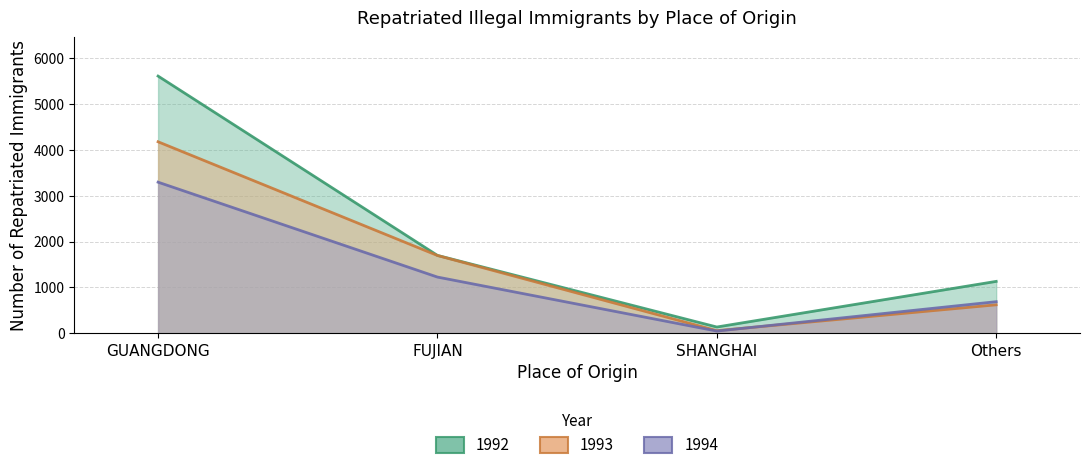

What is the label of the 3rd point from the right?

FUJIAN